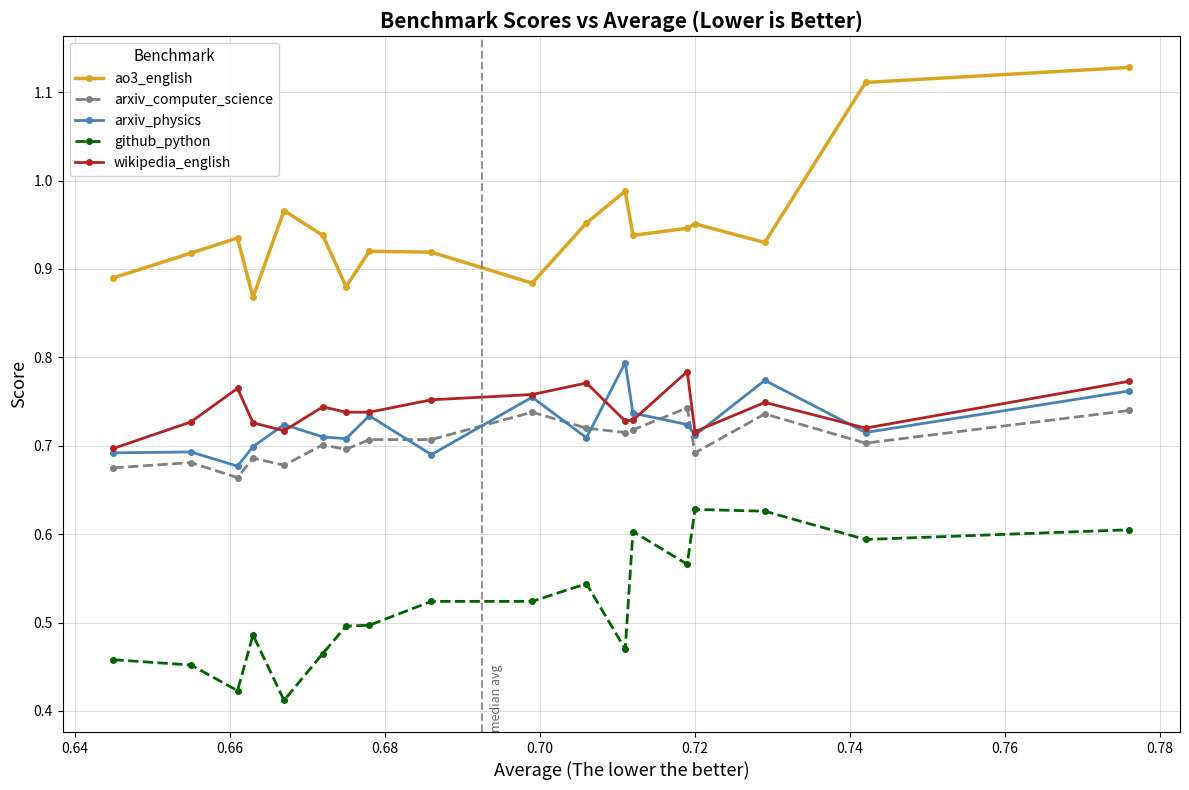

How many series are shown in this chart?

5